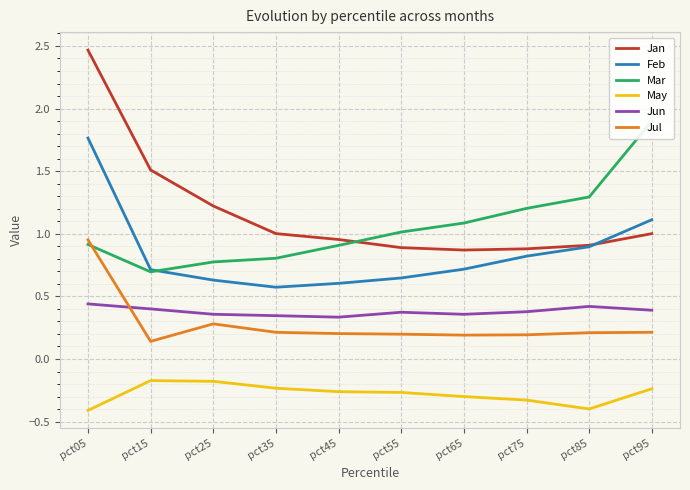

How many data points in Mar are less than 1?

5